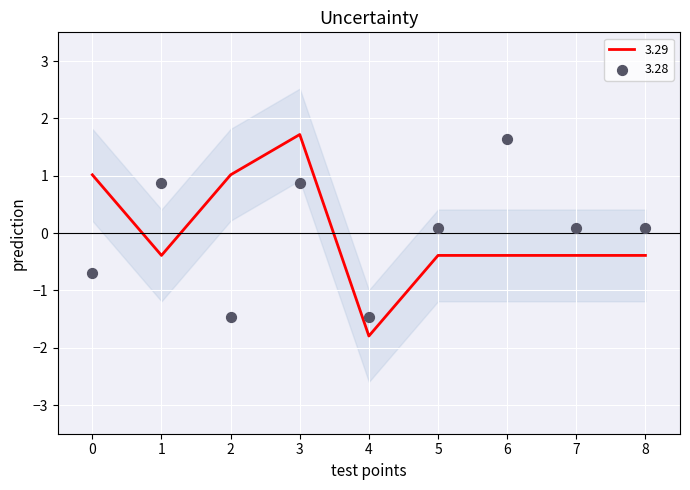

At how many categories does at least one series exceed -1?

8